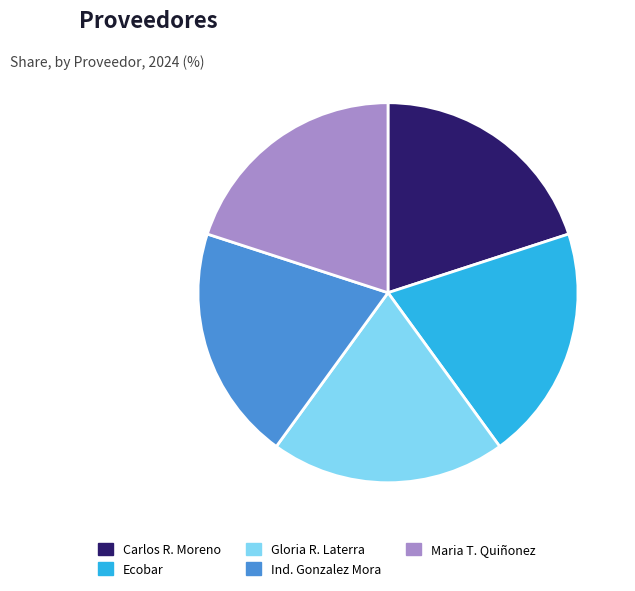

Is it true that Maria T. Quiñonez is 34% of the pie?

False